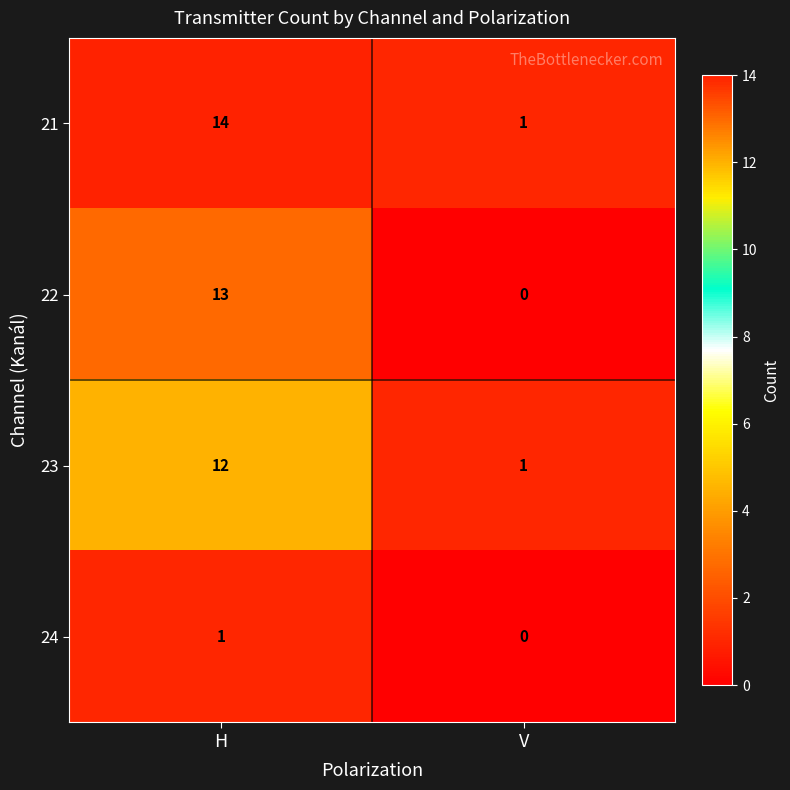

What is the total value across all series at H?

40